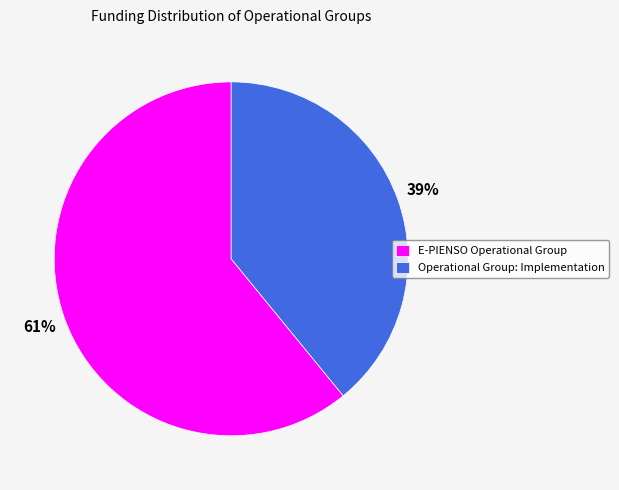

How many slices are in this pie chart?

2